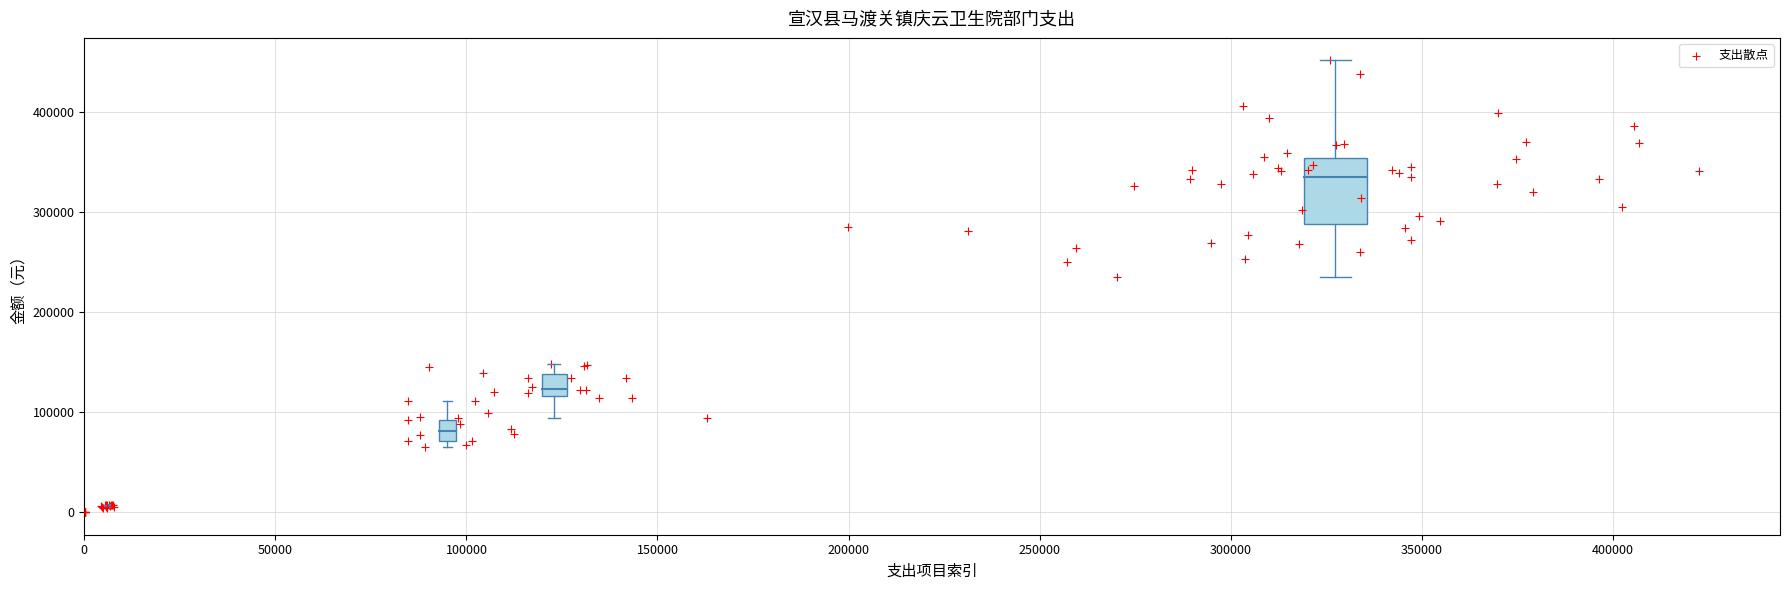

What Y value in the scatter plot is closest to 225668?

234604.9